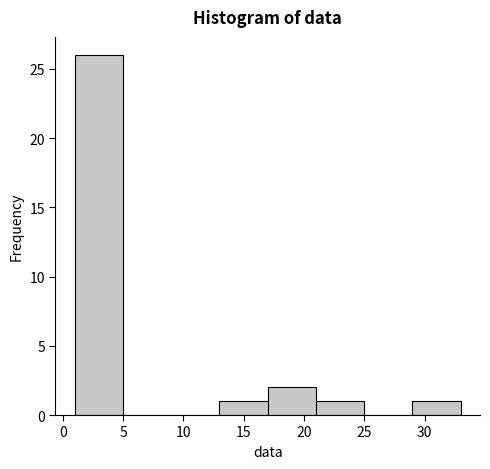

Reading left to right, list every bar in this chart as the range it spans on the x-axis followed by its height. The values are not printed on the chart, so give them approximately, as read against the axis.

1 to 5: 26
5 to 9: 0
9 to 13: 0
13 to 17: 1
17 to 21: 2
21 to 25: 1
25 to 29: 0
29 to 33: 1